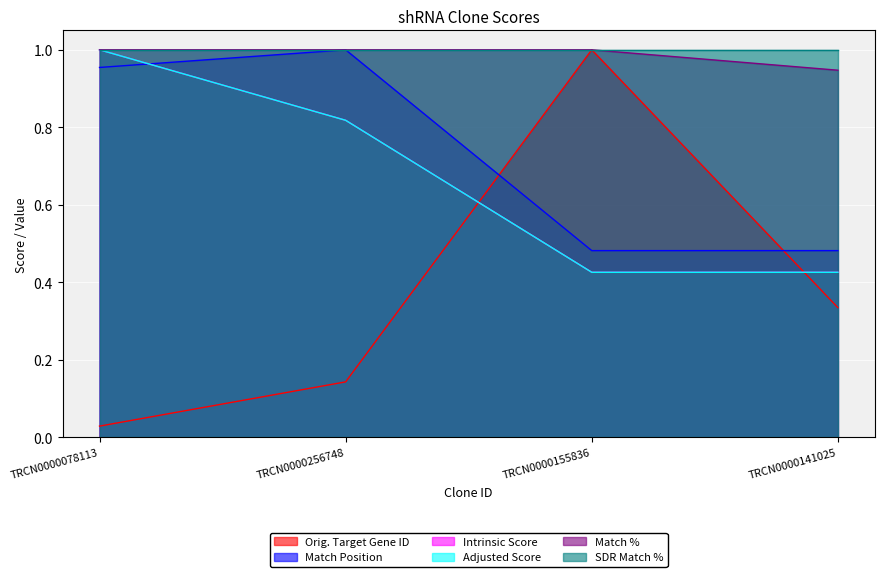

What position from the right is TRCN0000256748?

3